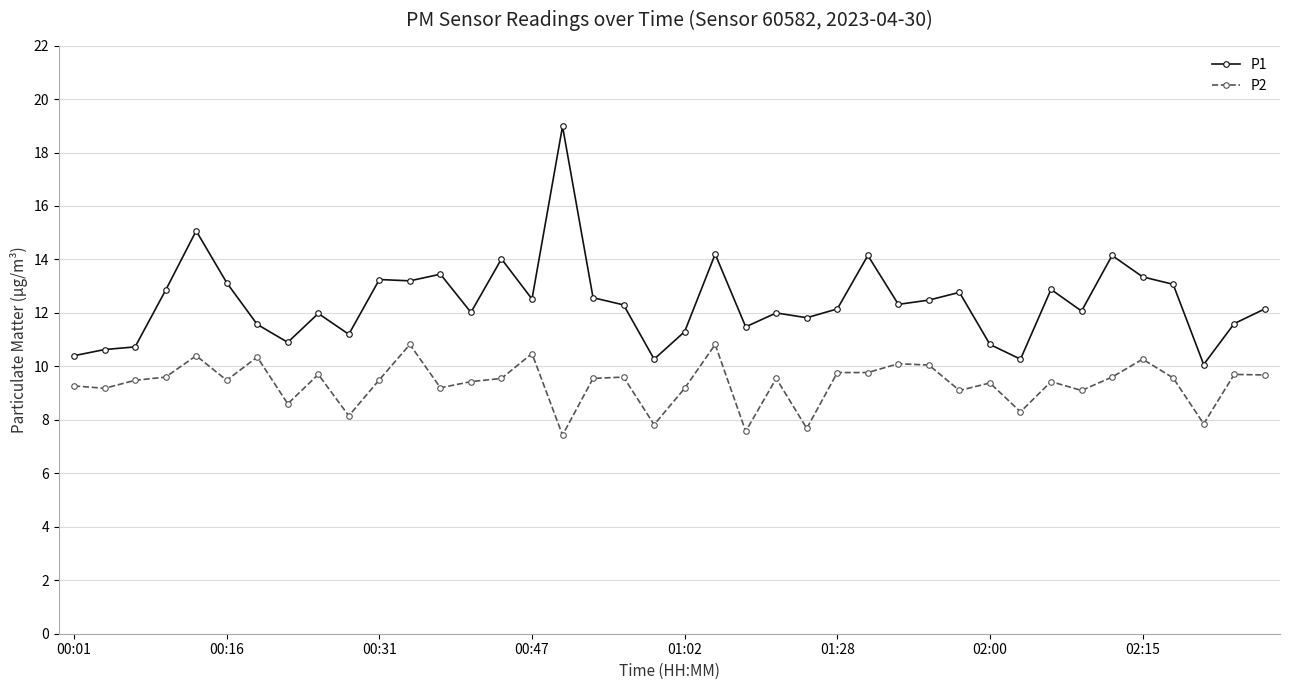

True or false: P1 and P2 cross at least once.

False